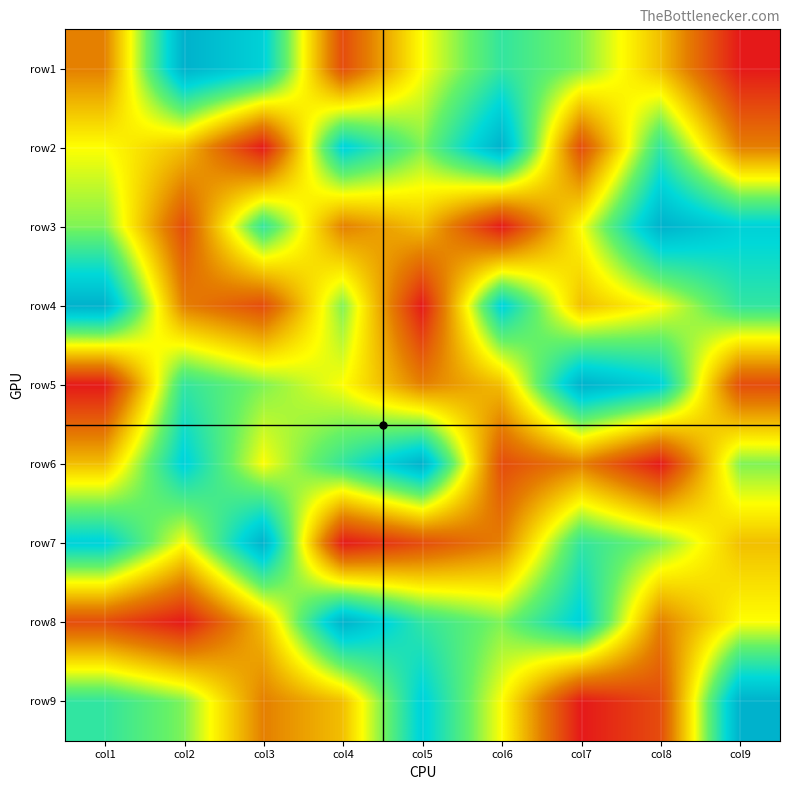

Which has a higher value, col7 or col5?

col7